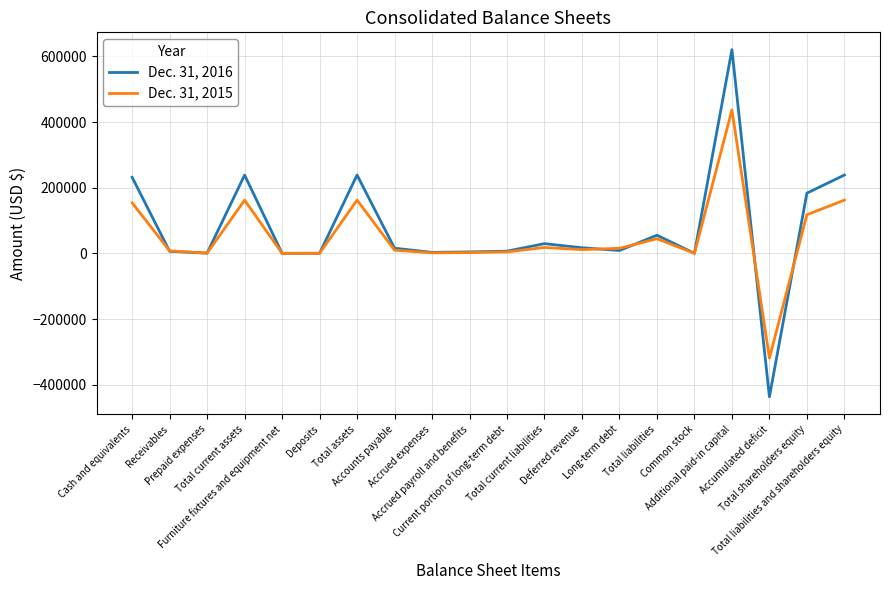

List the series in order of their overall mean, highest first.

Dec. 31, 2016, Dec. 31, 2015